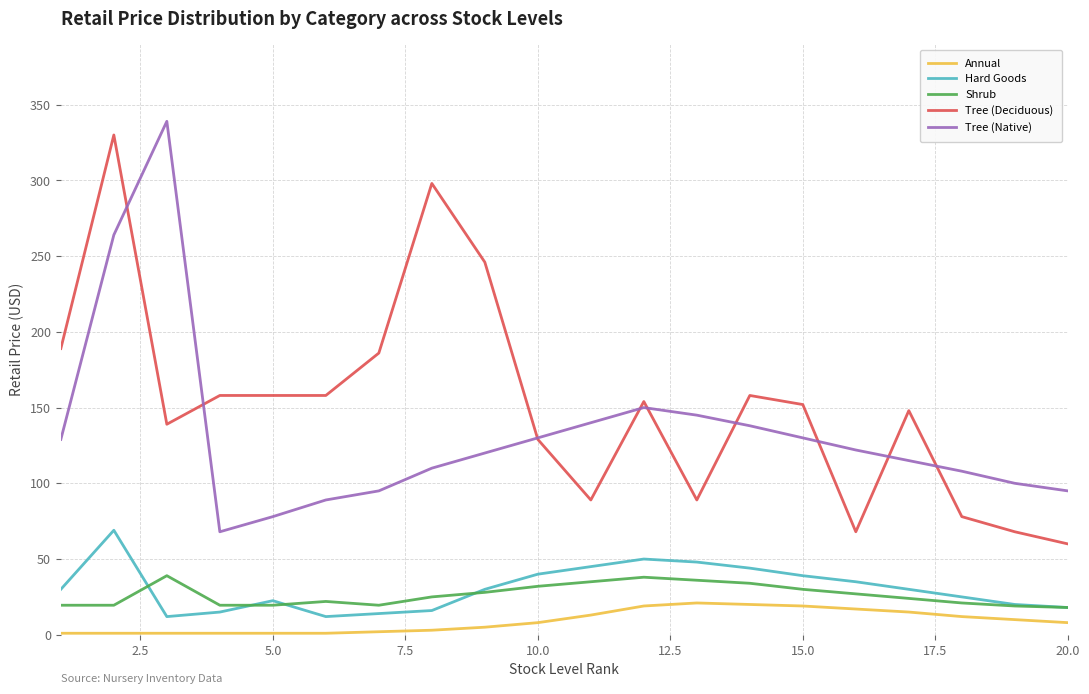

True or false: Tree (Deciduous) and Annual intersect in this chart.

False